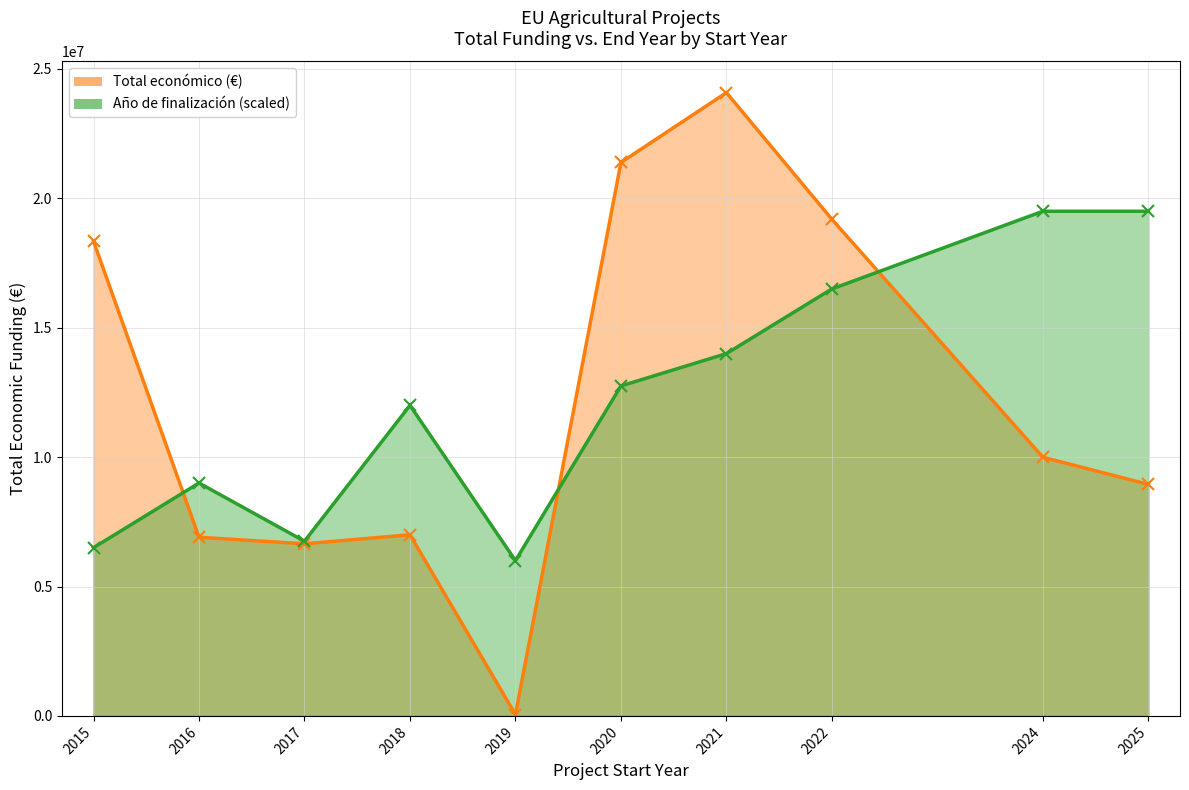

Is it true that Año de finalización equals 2024 at 2020?

True